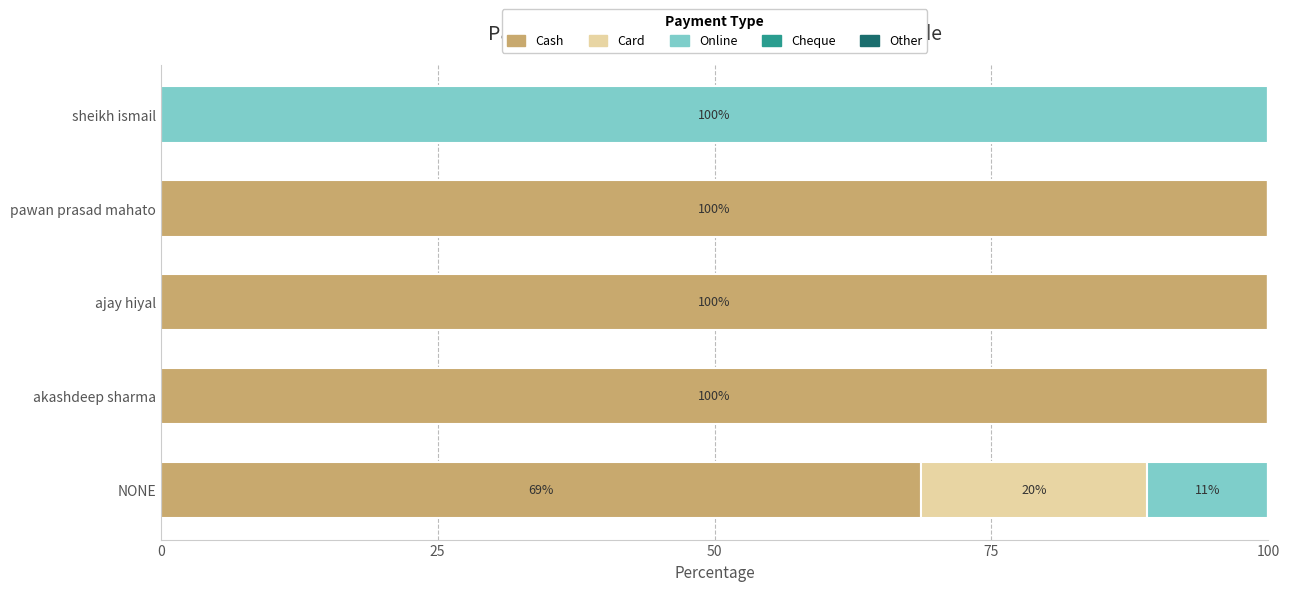

What is the sum of the Cash values at akashdeep sharma and ajay hiyal?

200.0